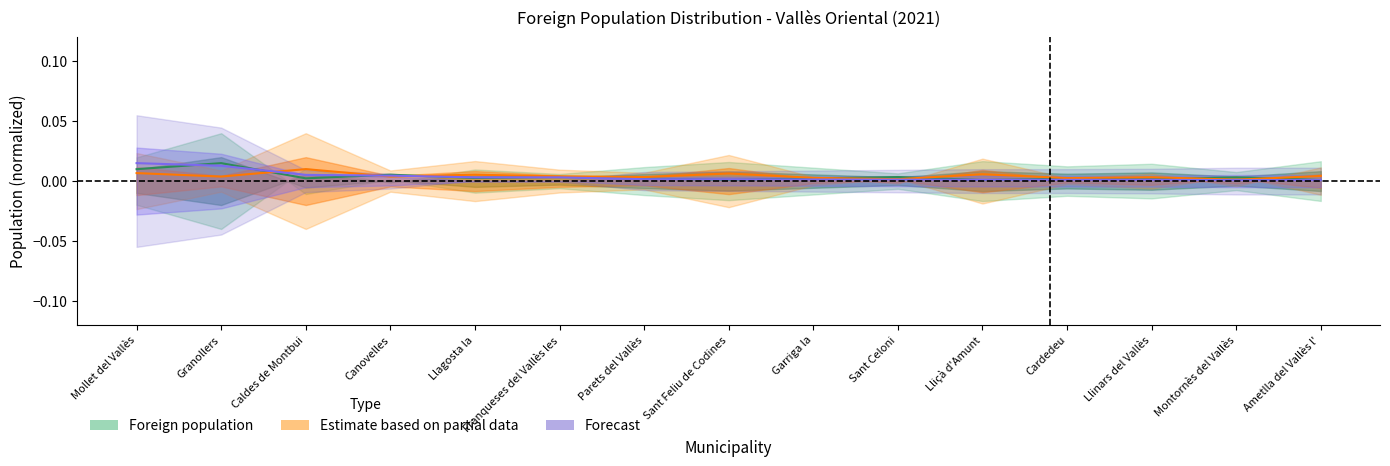

At which label does Forecast reach its peak?

Mollet del Vallès